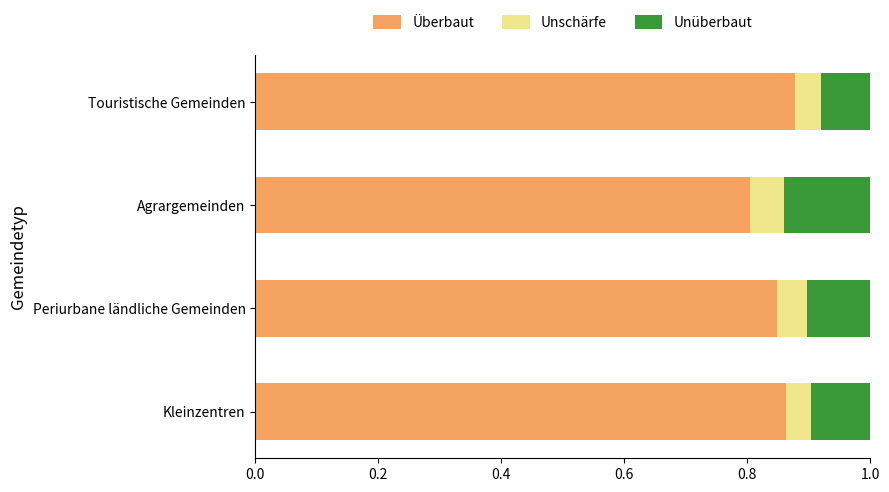

At which label does Überbaut reach its minimum?

Agrargemeinden